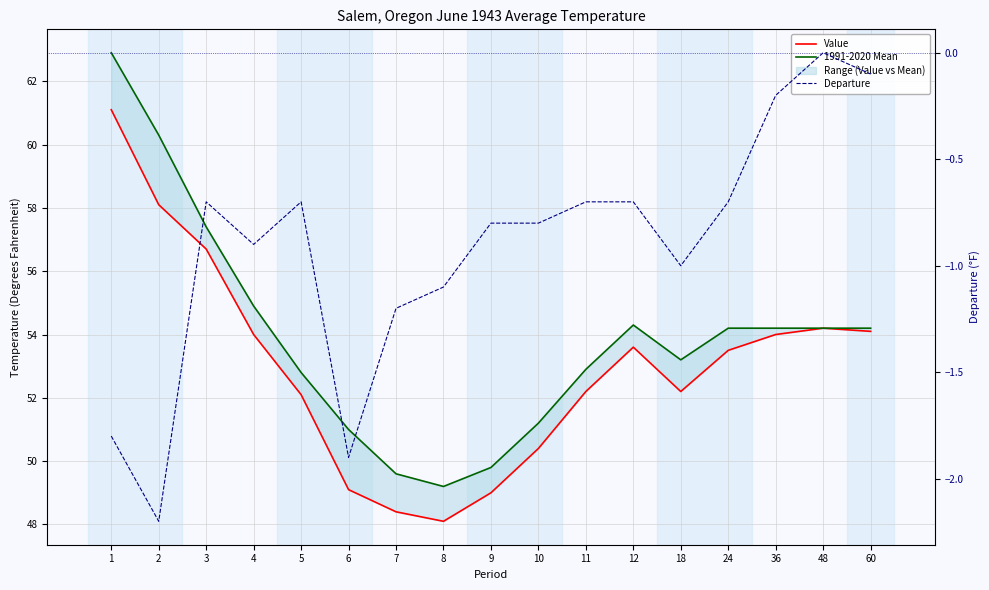

True or false: Departure and Value intersect in this chart.

False